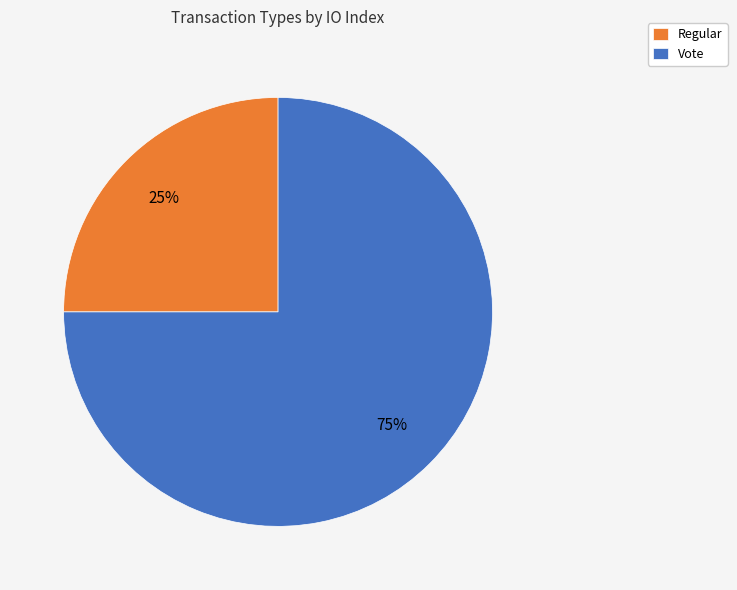

Between Regular and Vote, which is larger?

Vote